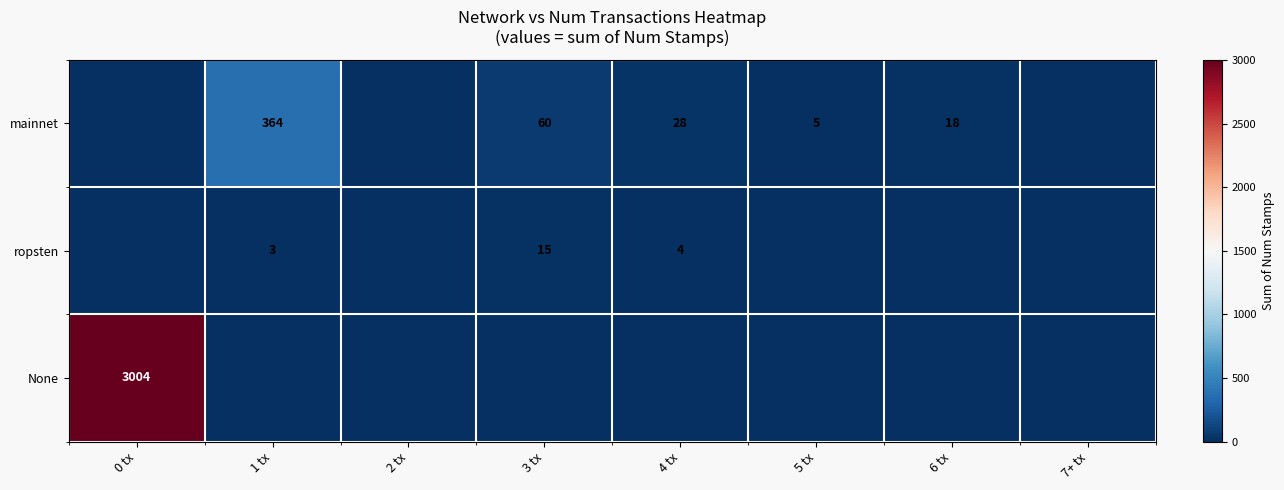

Is it true that mainnet equals 6 at 4 tx?

False